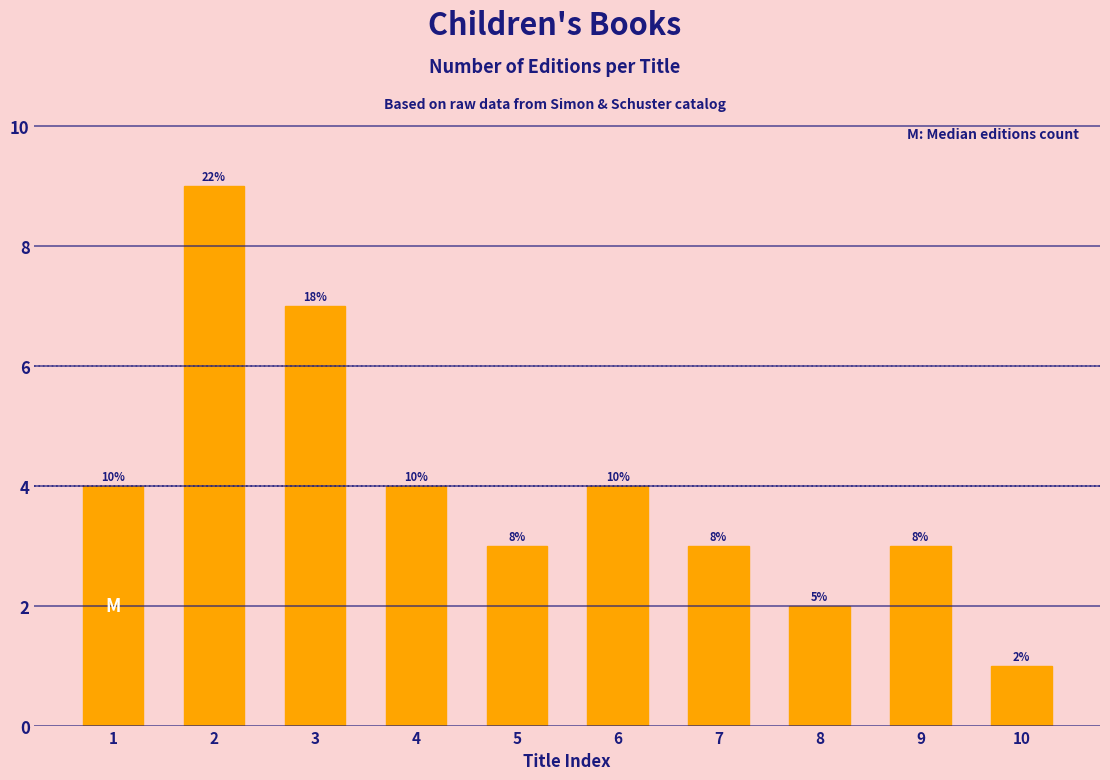

Read the value at 8.

2